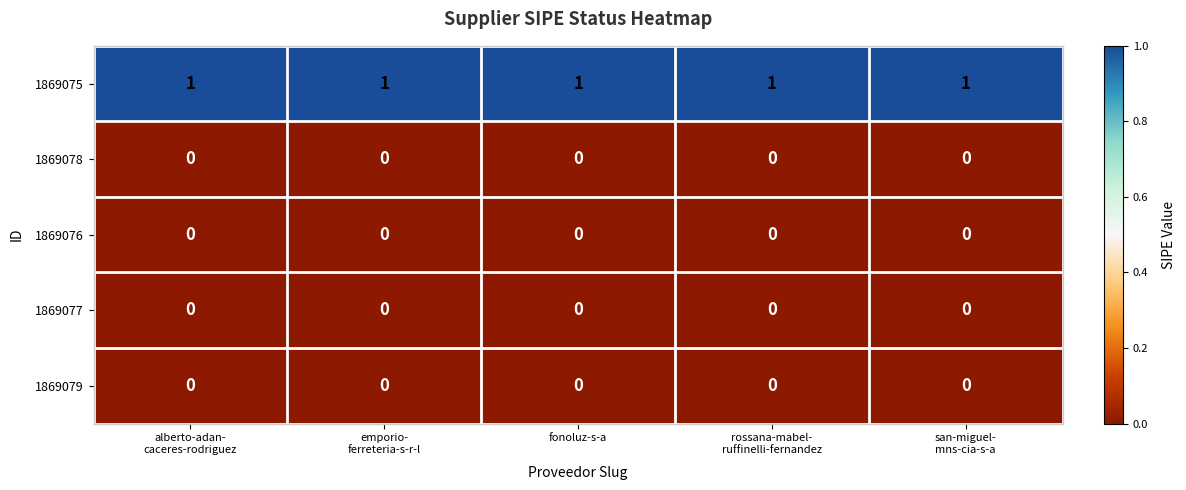

Which series has the largest total across all categories?

1869075